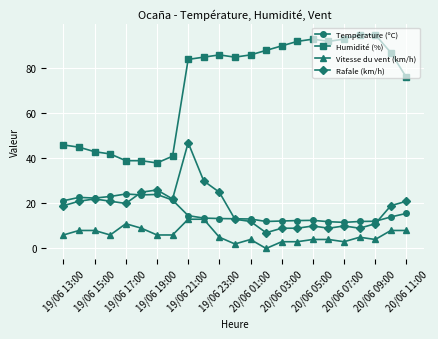

Which series has the largest total across all categories?

Humidité (%)